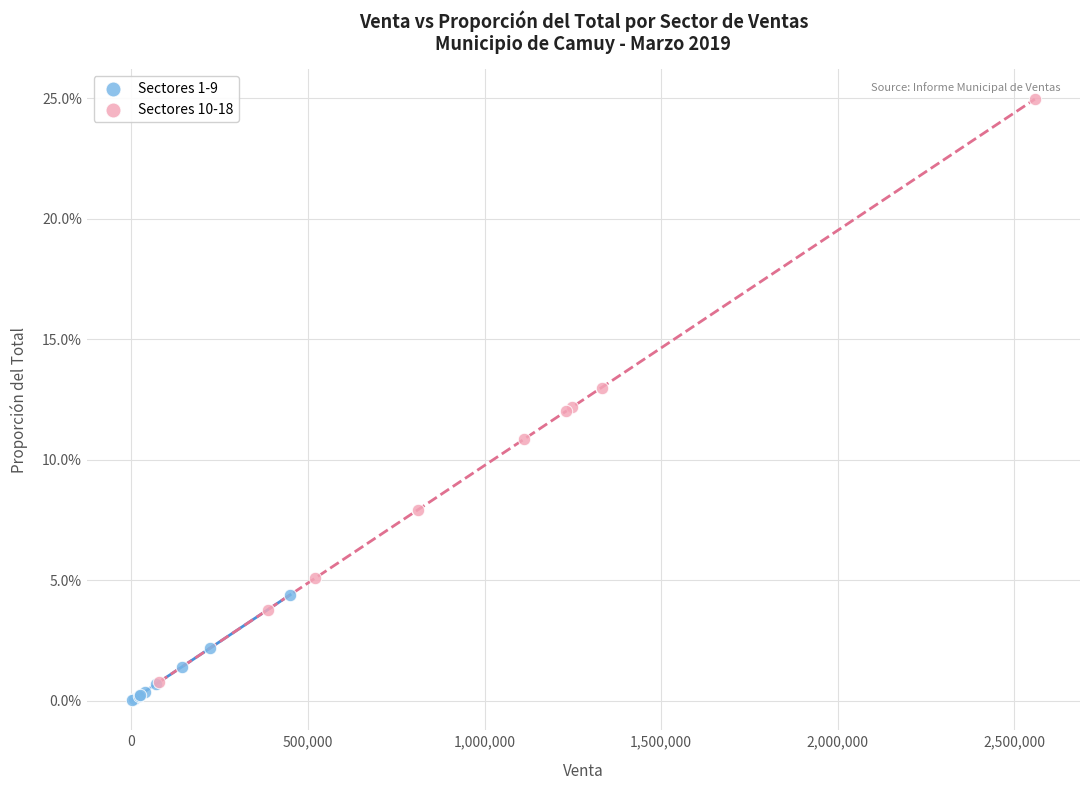

What are all the series names shown in the legend?

Sectores 1-9, Sectores 10-18